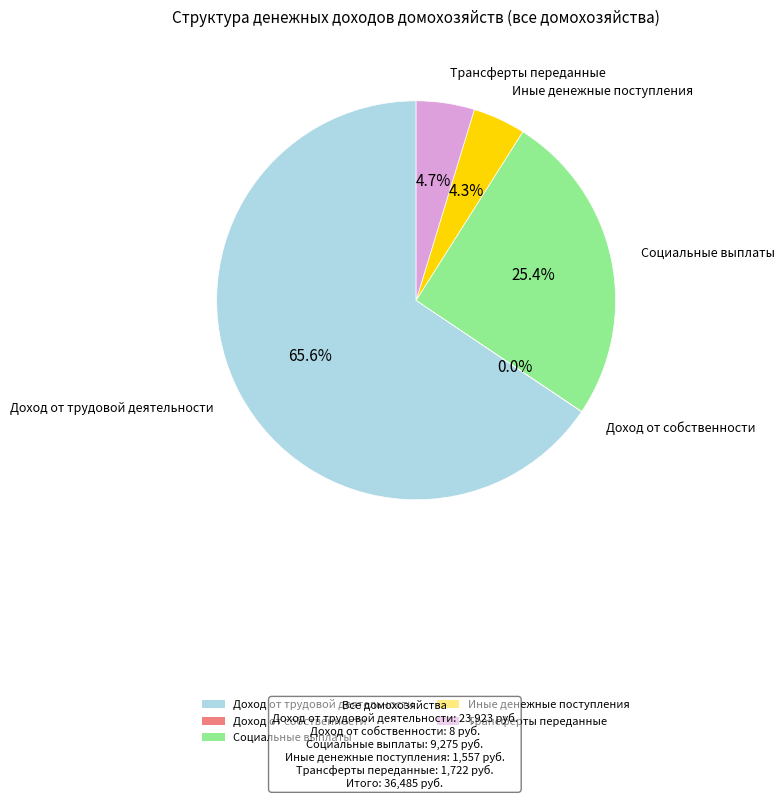

Which category has the biggest portion of the pie?

Доход от трудовой деятельности